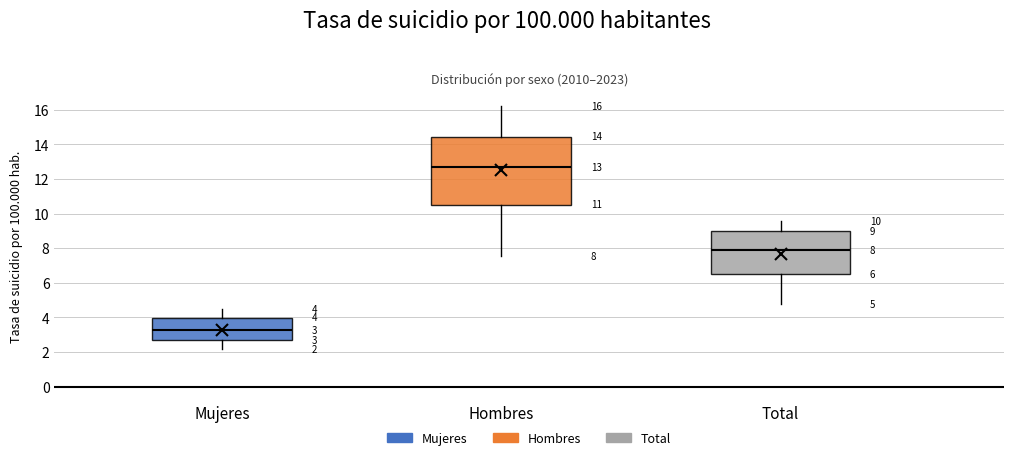

Which box is the tallest, from its lower edge to its upper edge?

Hombres